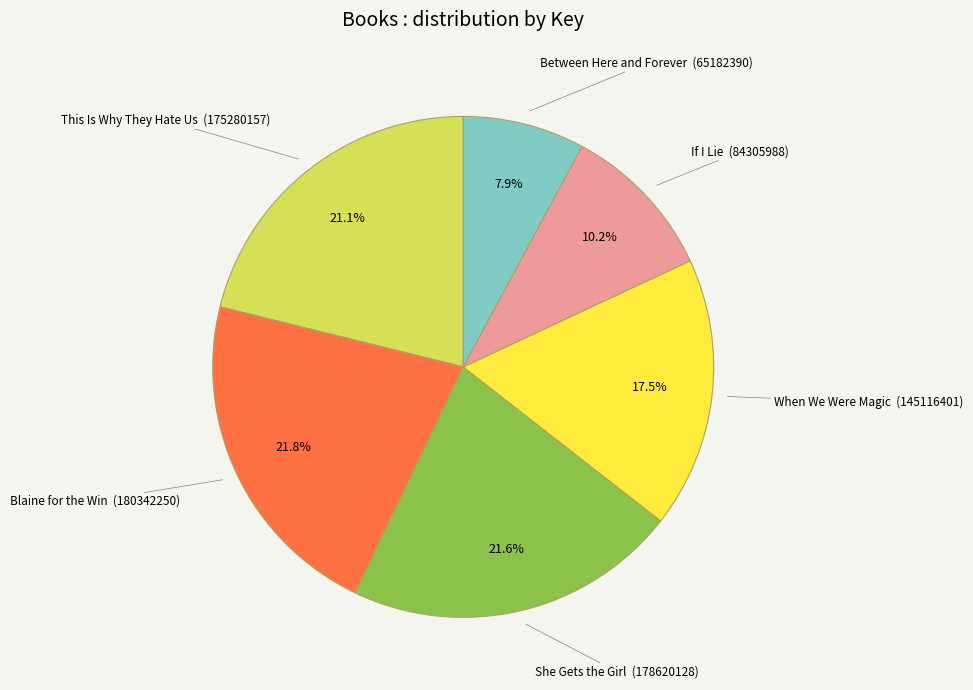

Is there any slice that represents more than half of the pie?

No